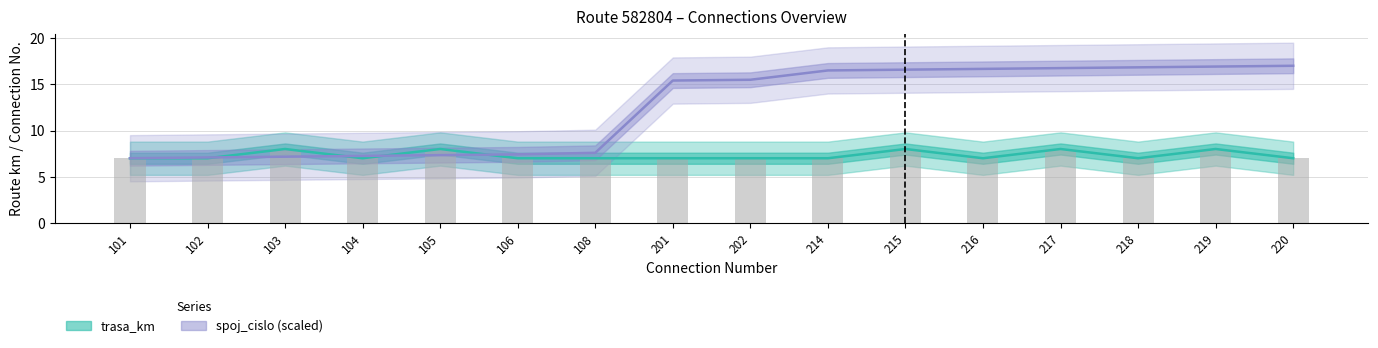

List the series in order of their overall mean, lowest first.

trasa_km, spoj_cislo